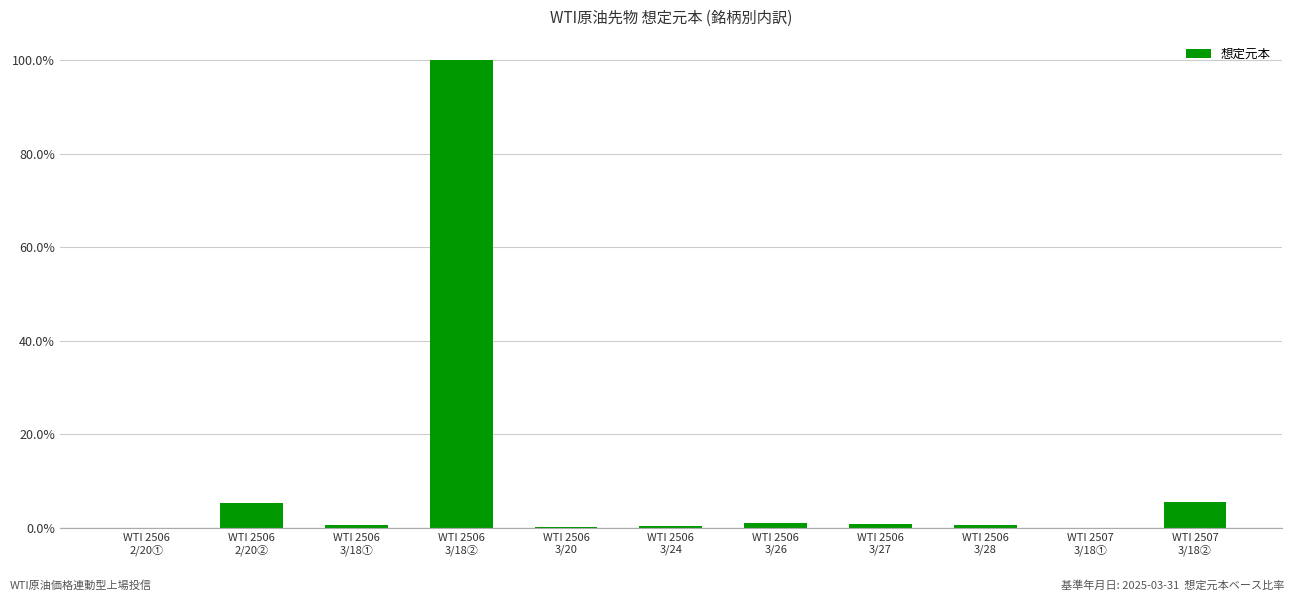

What is the sum of all values?

114.5